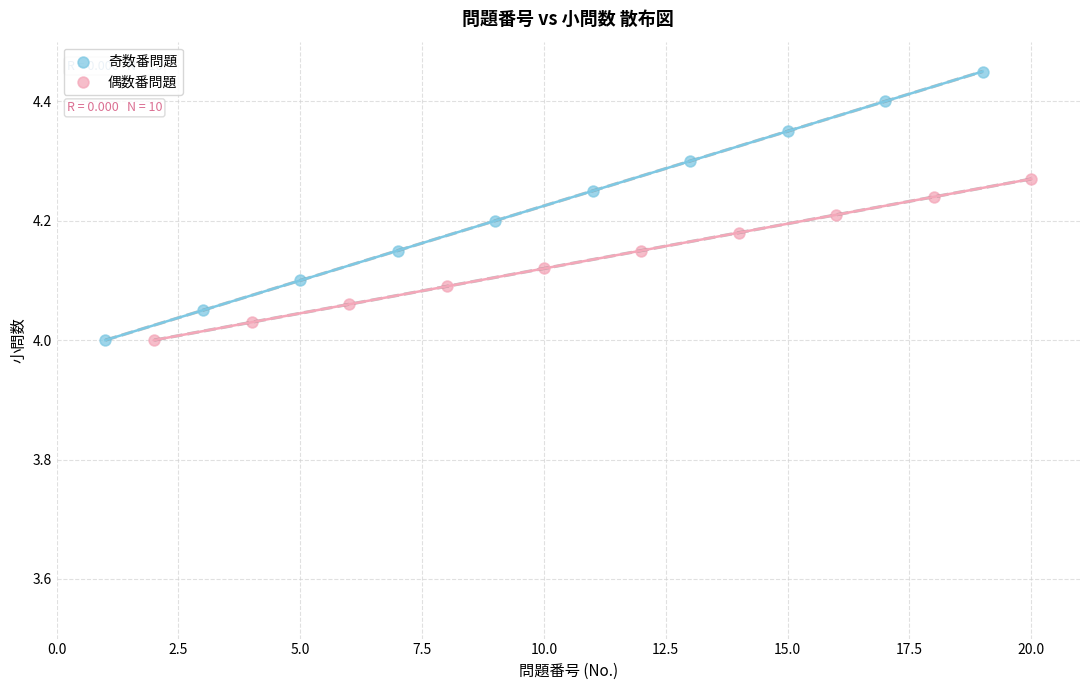

Which series reaches the maximum Y coordinate?

奇数番問題